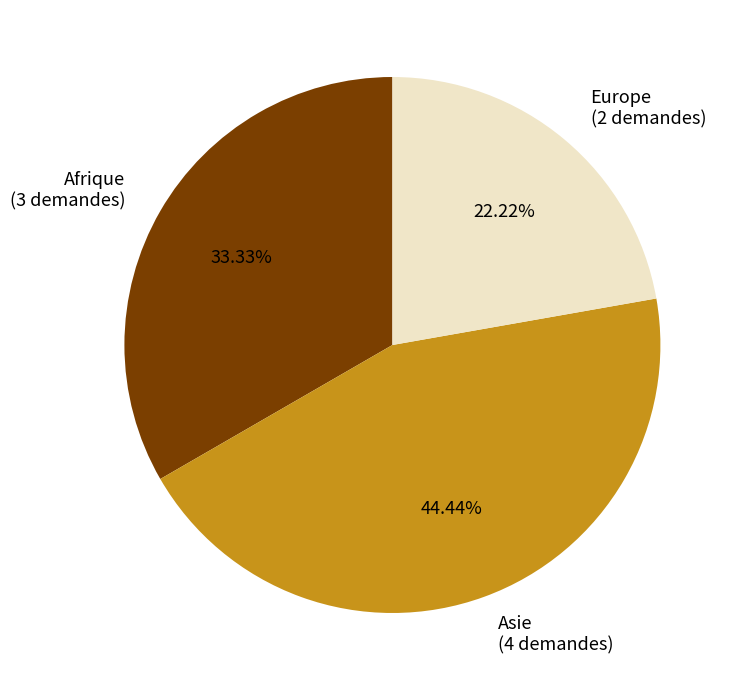

Which category has the smallest portion of the pie?

Europe